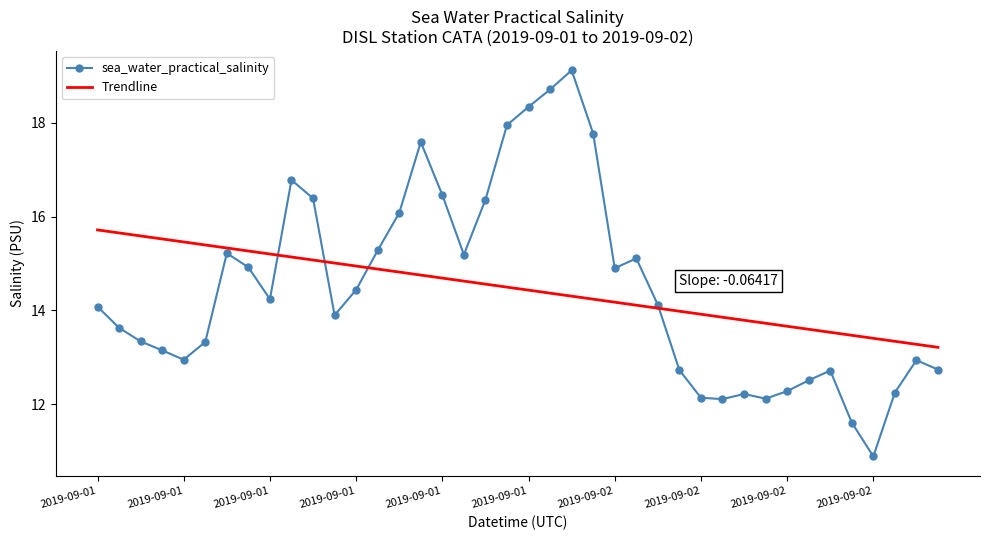

What is the minimum value for Trendline?

13.2